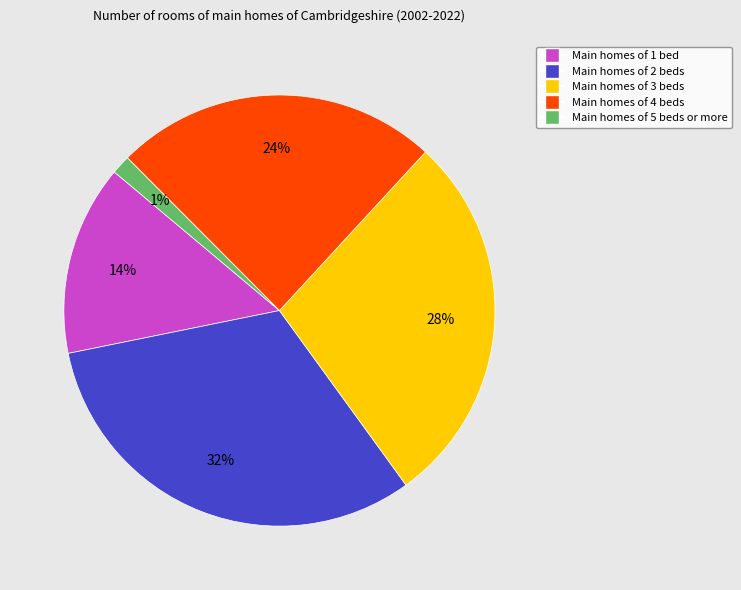

To the nearest percent, what is the average slice percentage?

20%